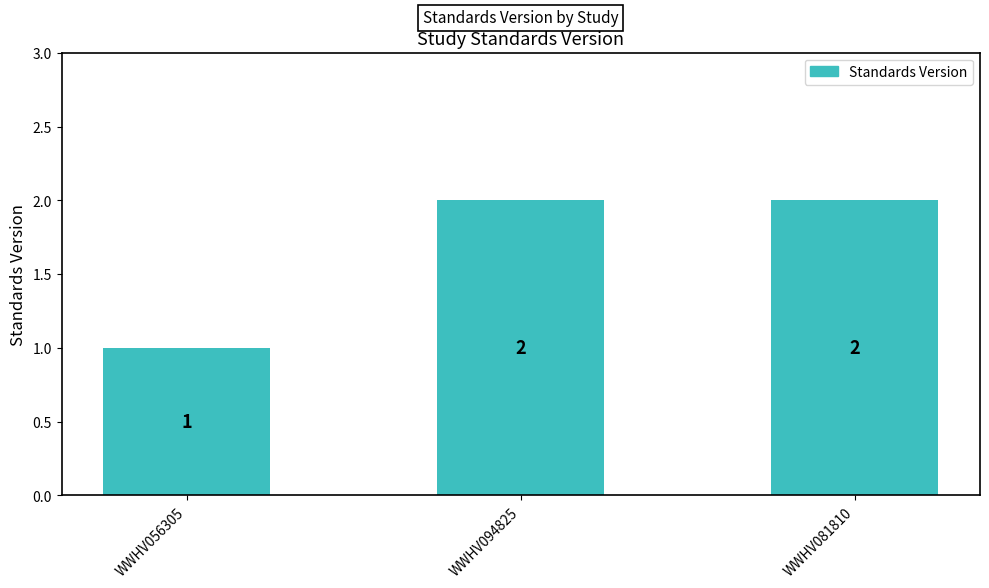

How many bars are there in total?

3